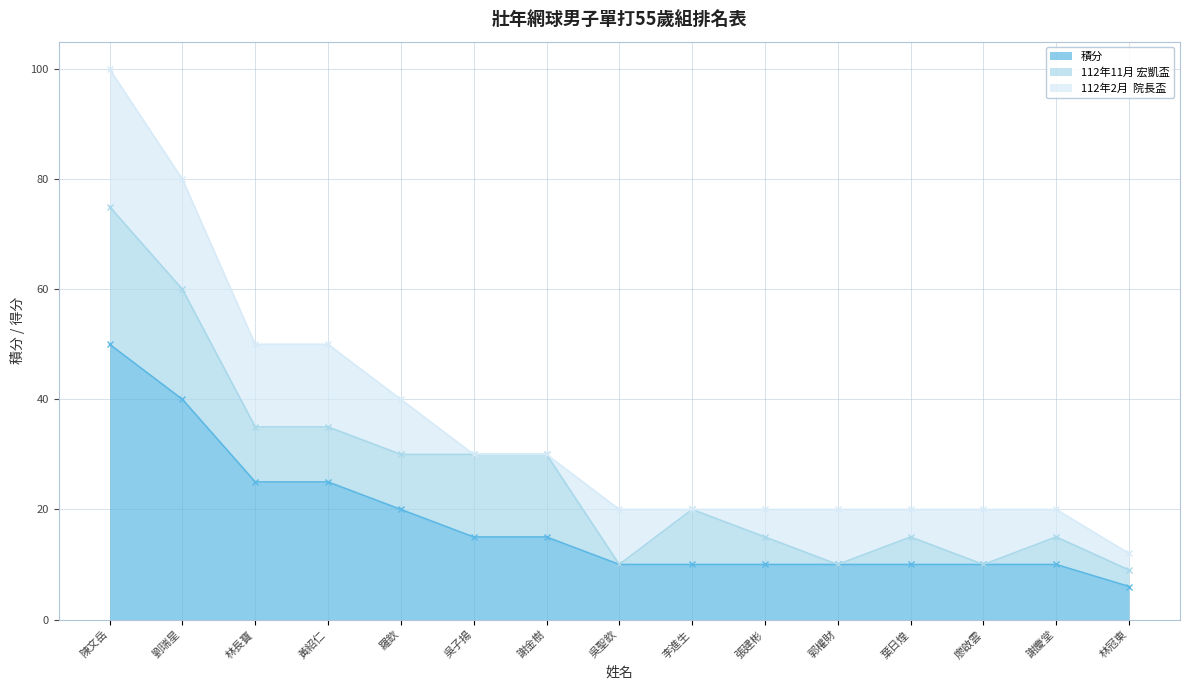

Read the 積分 value at 郭權財.

10